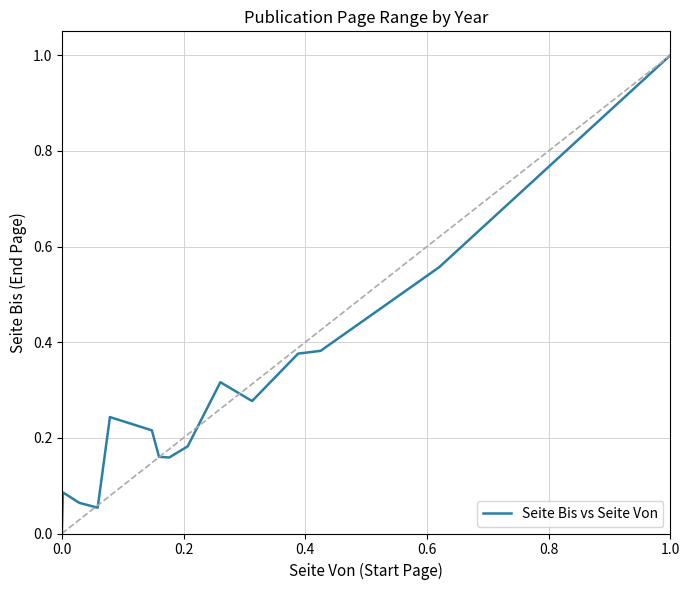

Is it true that the value at 6 is 0.3?

False